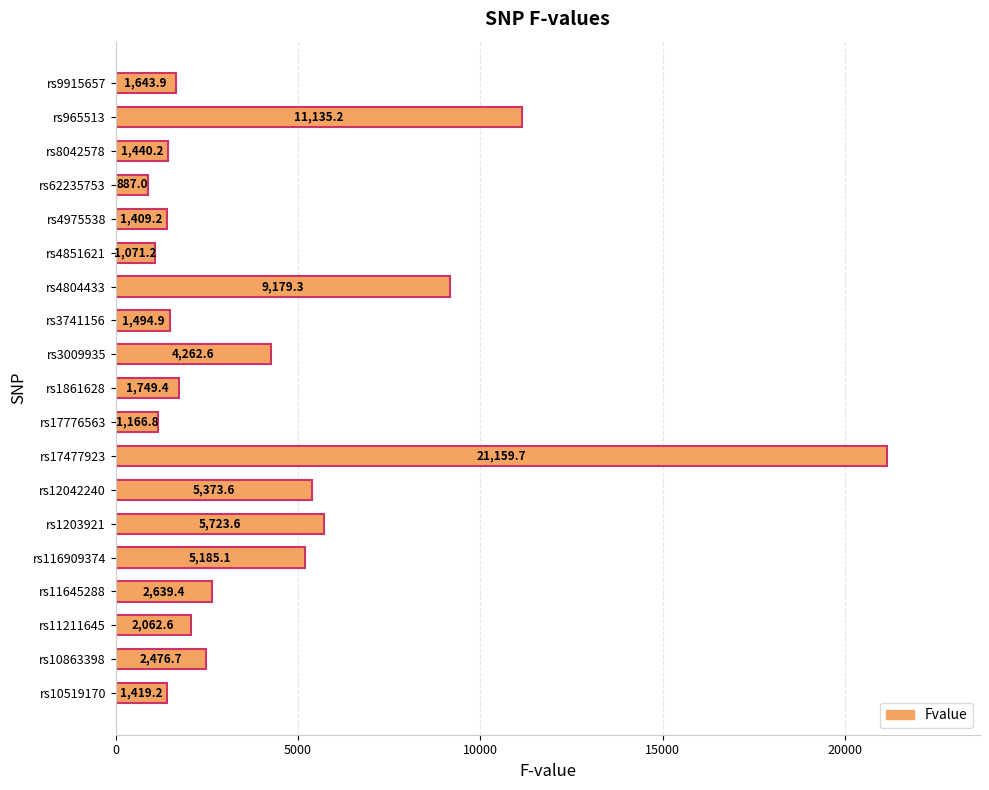

What is the average value?

4288.4